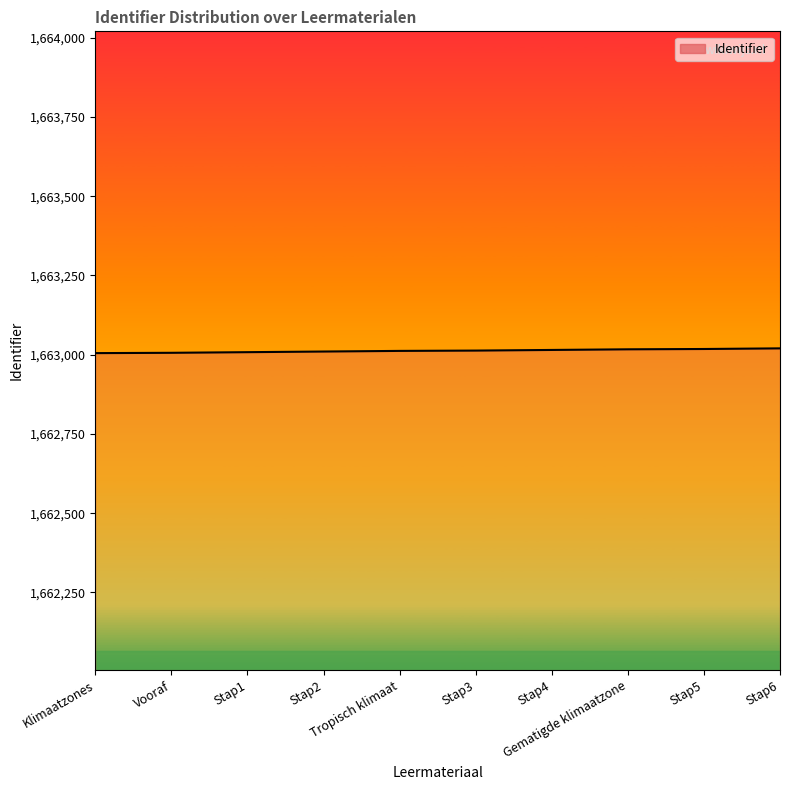

What is the difference between the maximum and minimum values?

15